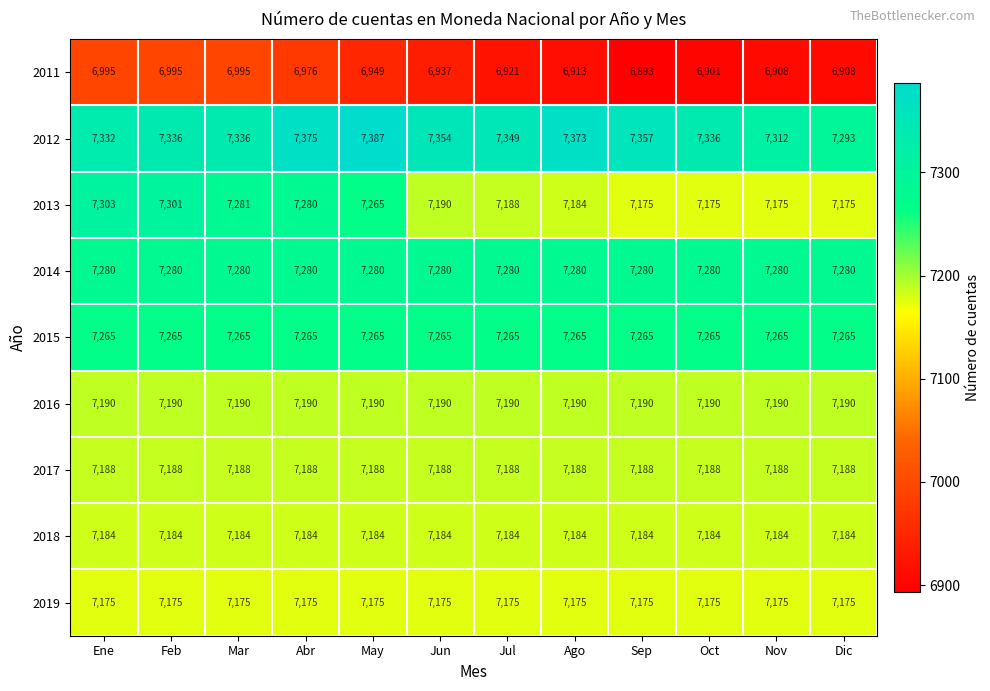

Which series has the widest spread of values?

2013